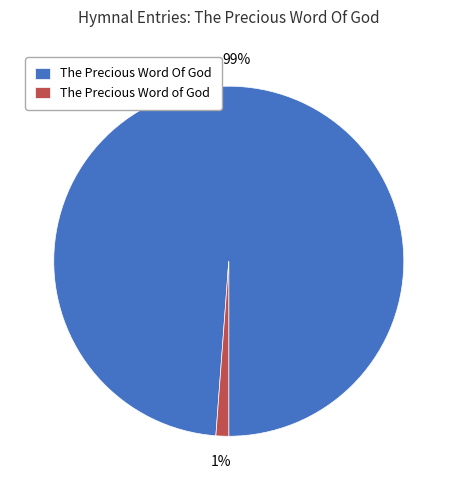

How many segments does this pie chart have?

2